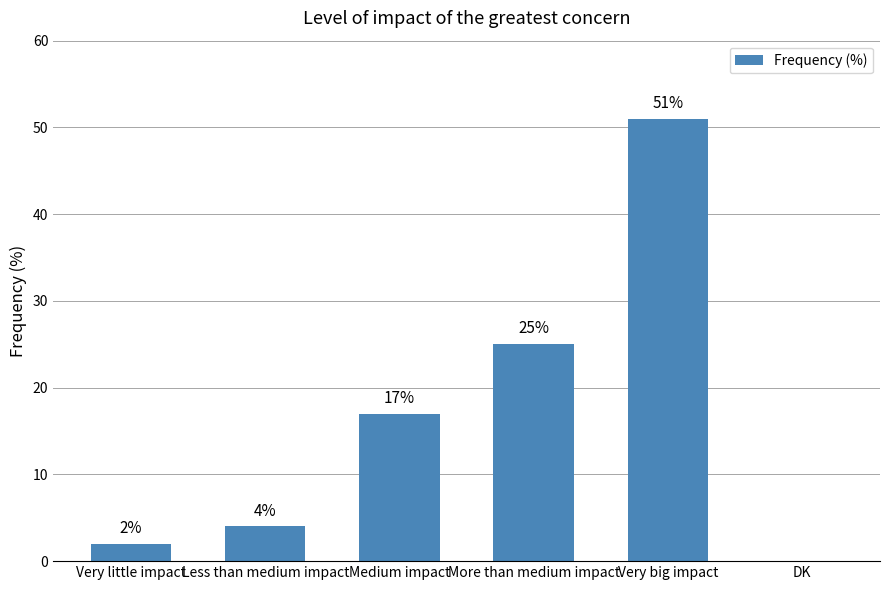

Between More than medium impact and Very little impact, which is larger?

More than medium impact